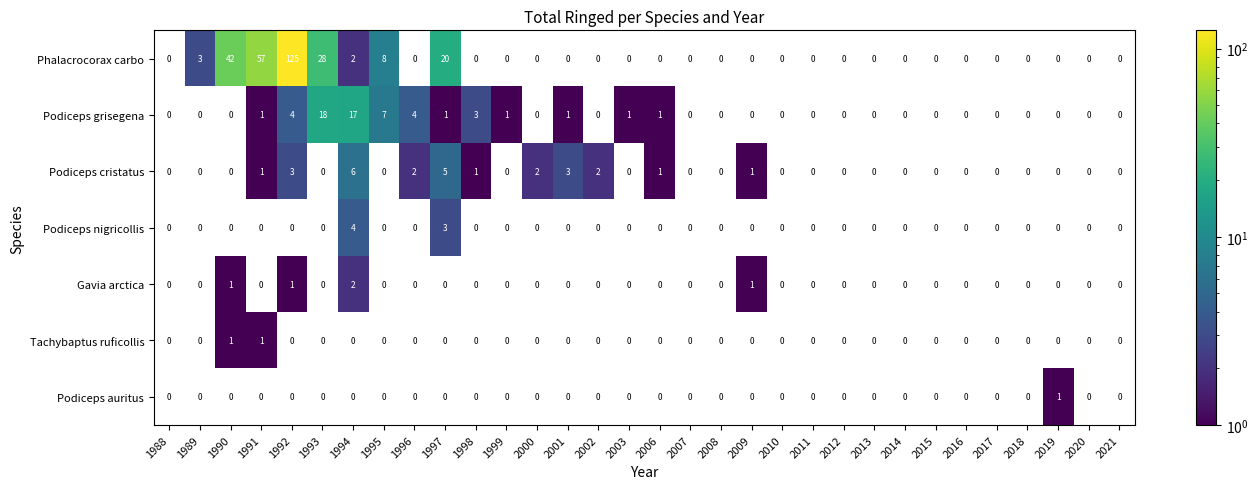

Count the number of categories in the chart.

32